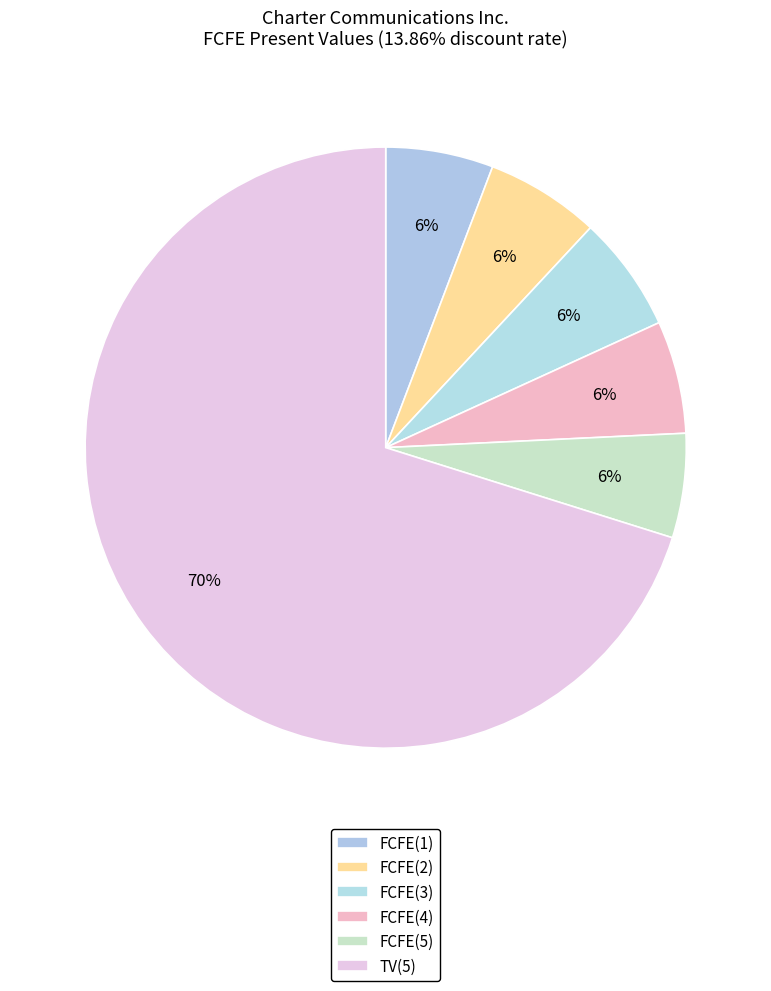

Which has a higher value, FCFE(4) or FCFE(5)?

FCFE(4)